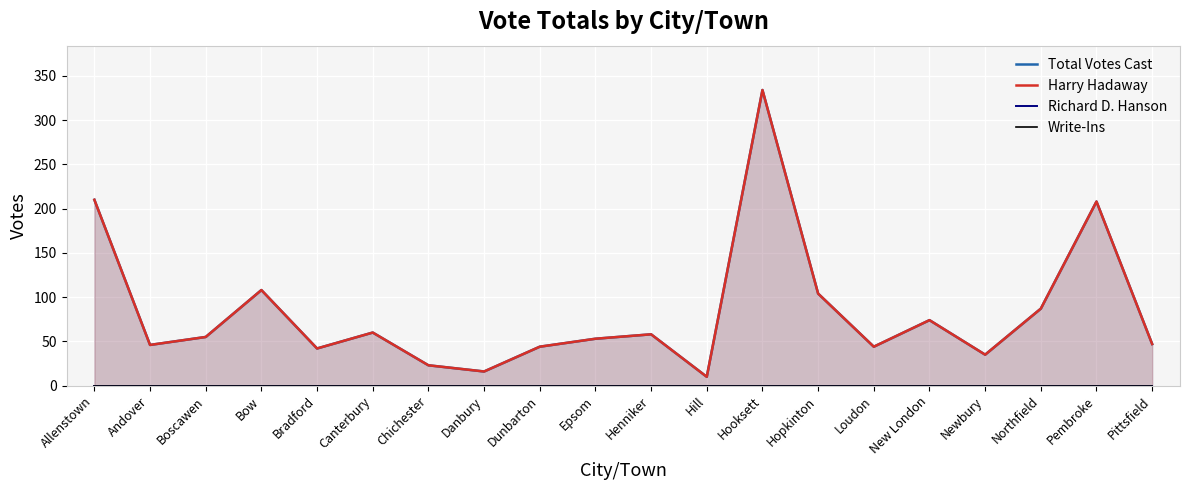

What is the total value across all series at Bradford?

84